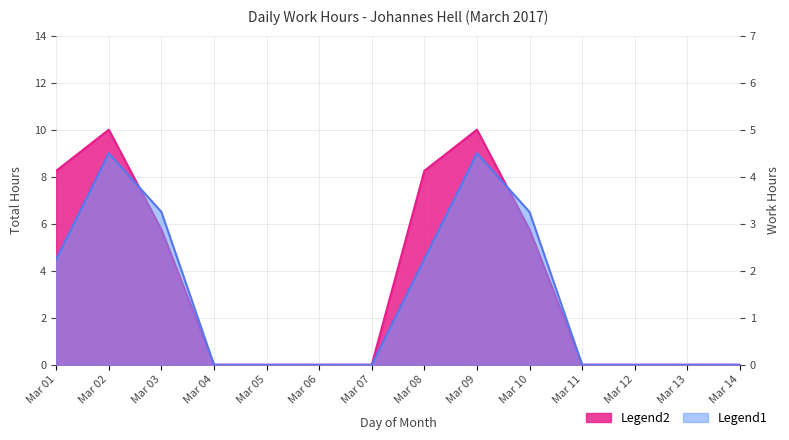

What is the sum of the Total Hours (Legend2) values at 08 and 07?

8.2